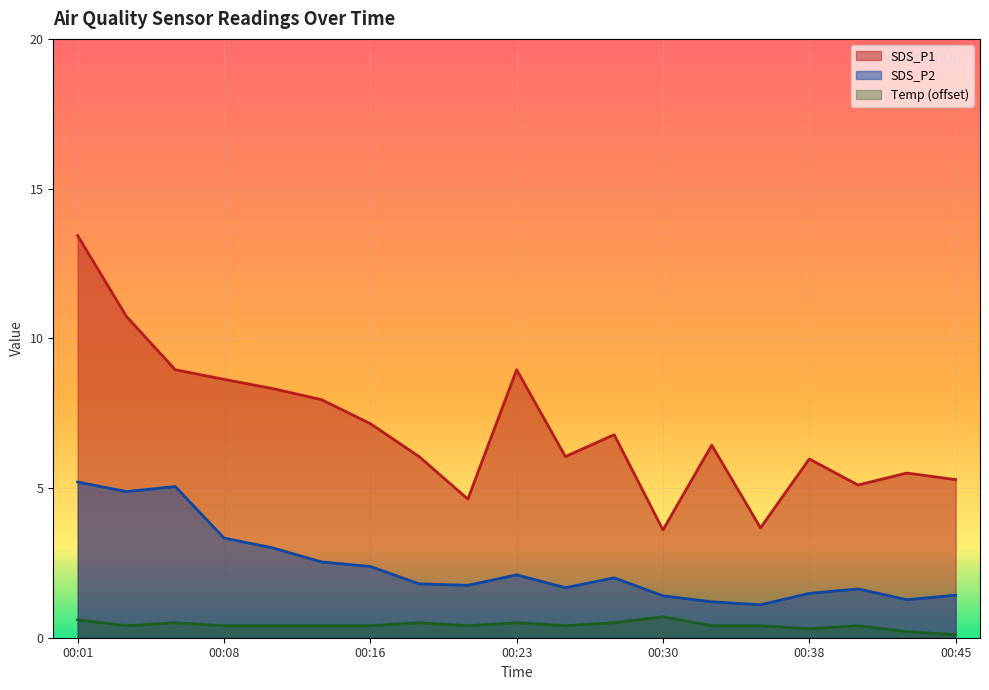

What is the minimum value shown in the chart?

0.1